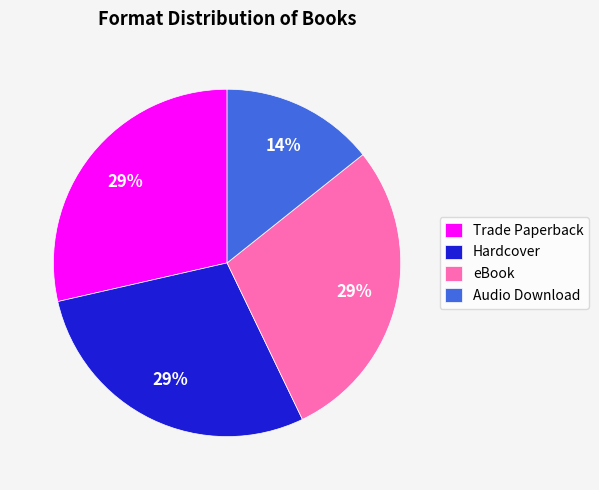

The Audio Download slice represents 14% of the pie. True or false?

True